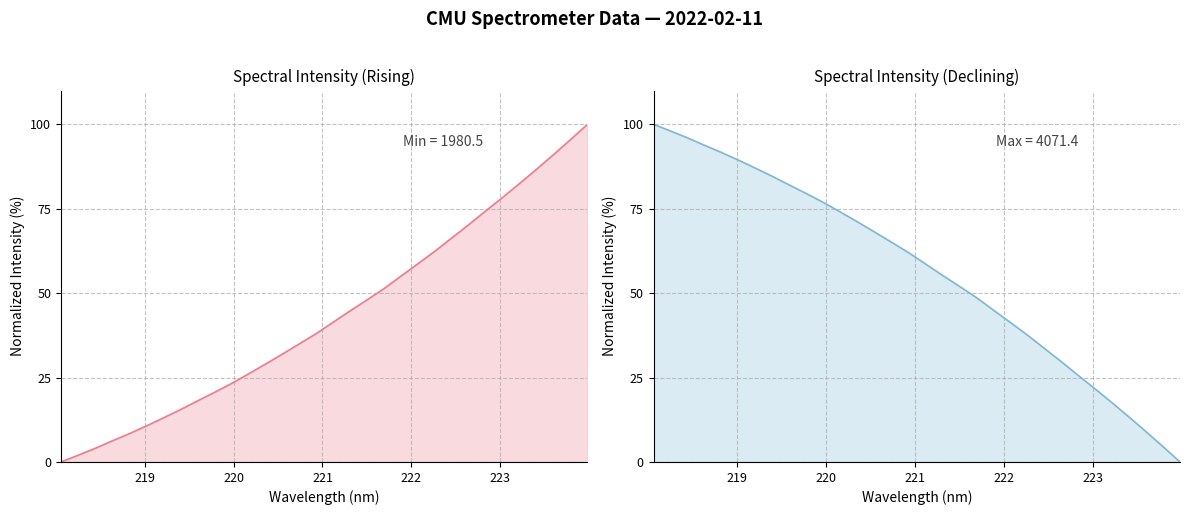

What is the ratio of the value at 218.6332 to the value at 223.7895?

0.1